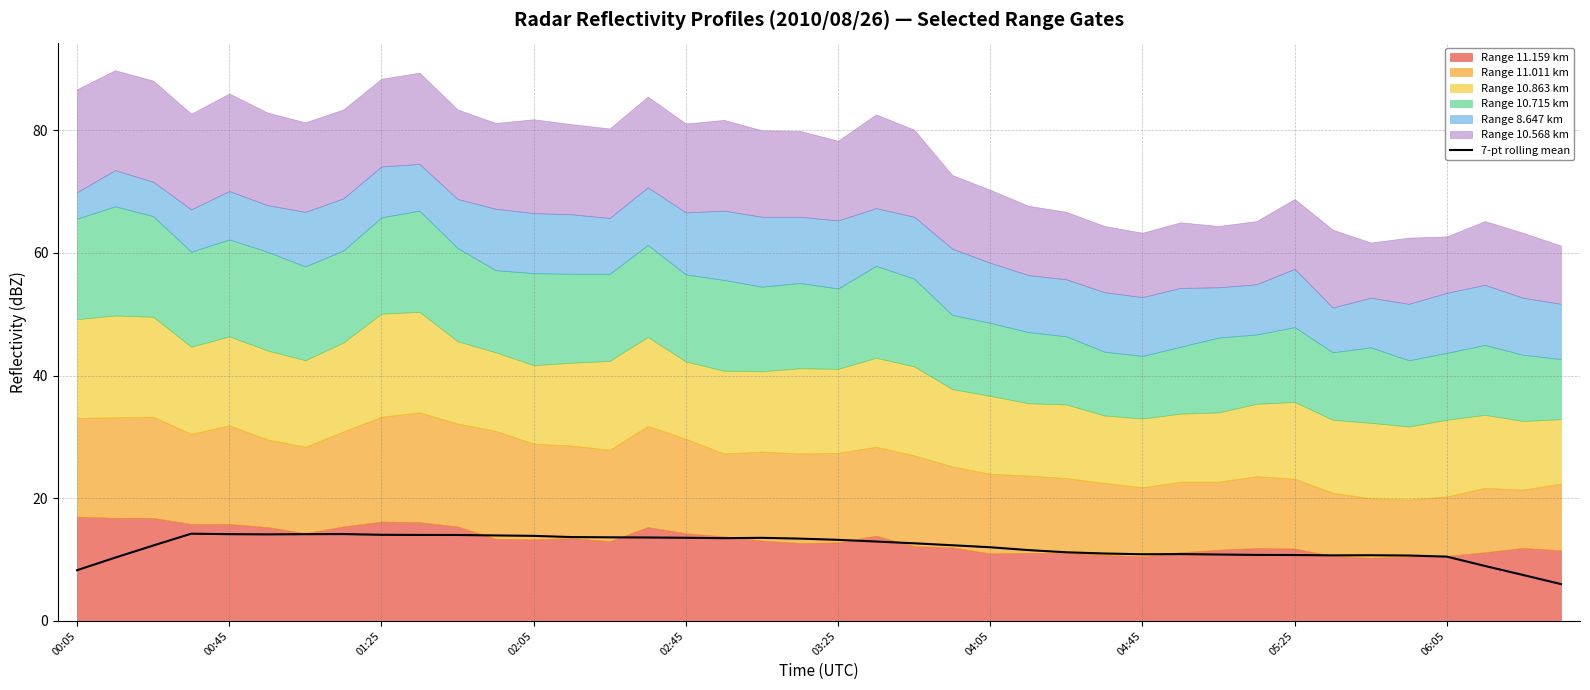

Does the chart have visible grid lines?

Yes